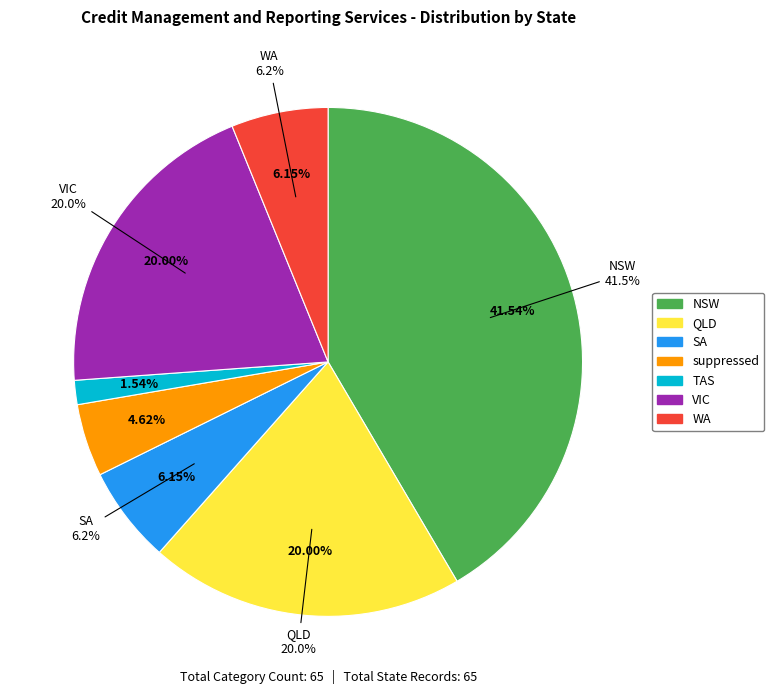

How many slices are in this pie chart?

7